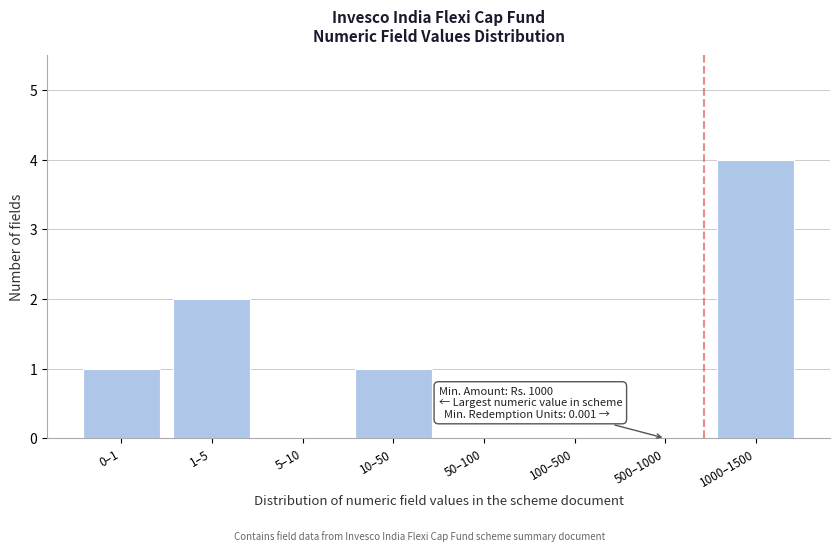

Reading left to right, extract all data points from this chart.

0–1=1	1–5=2	5–10=0	10–50=1	50–100=0	100–500=0	500–1000=0	1000–1500=4